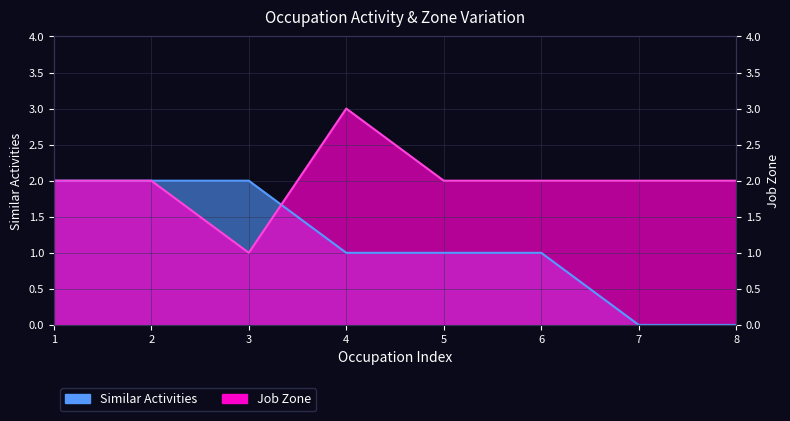

True or false: Similar Activities and Job Zone intersect in this chart.

True